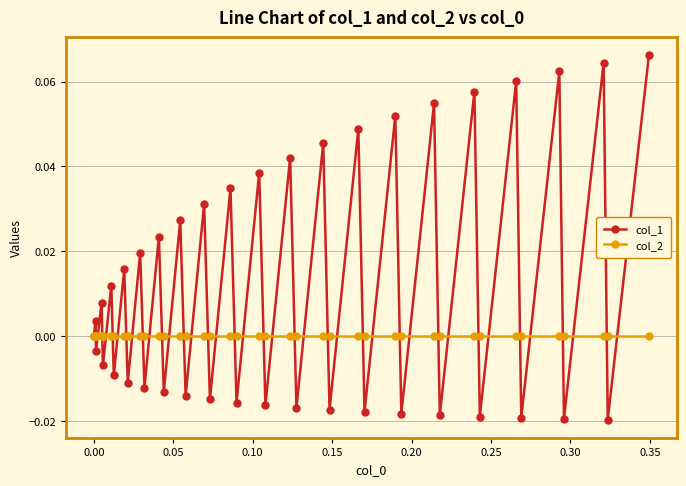

Which series has the widest spread of values?

col_1